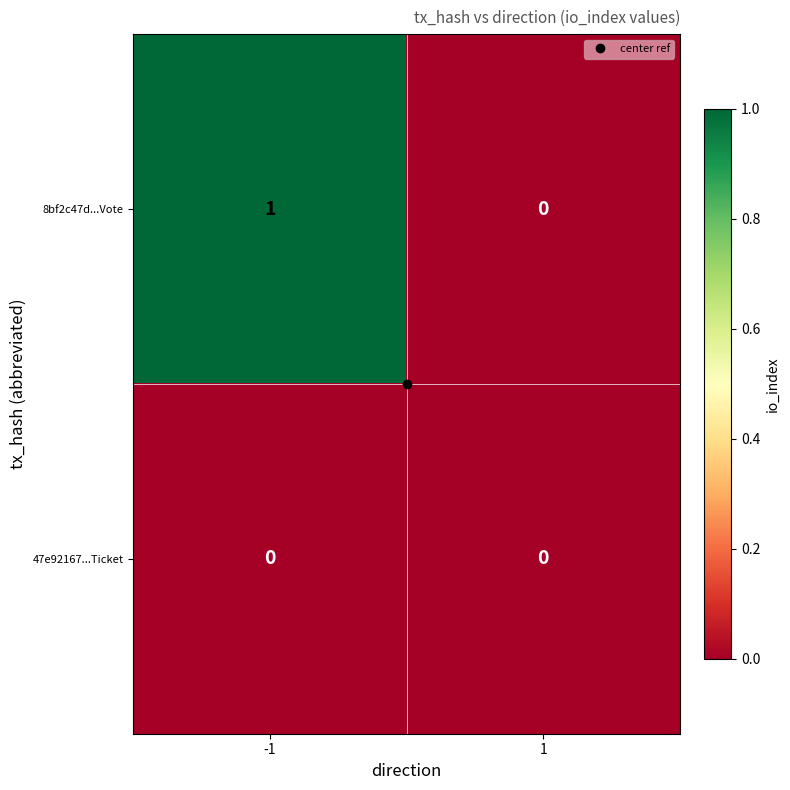

What is the total value across all series at -1?

1